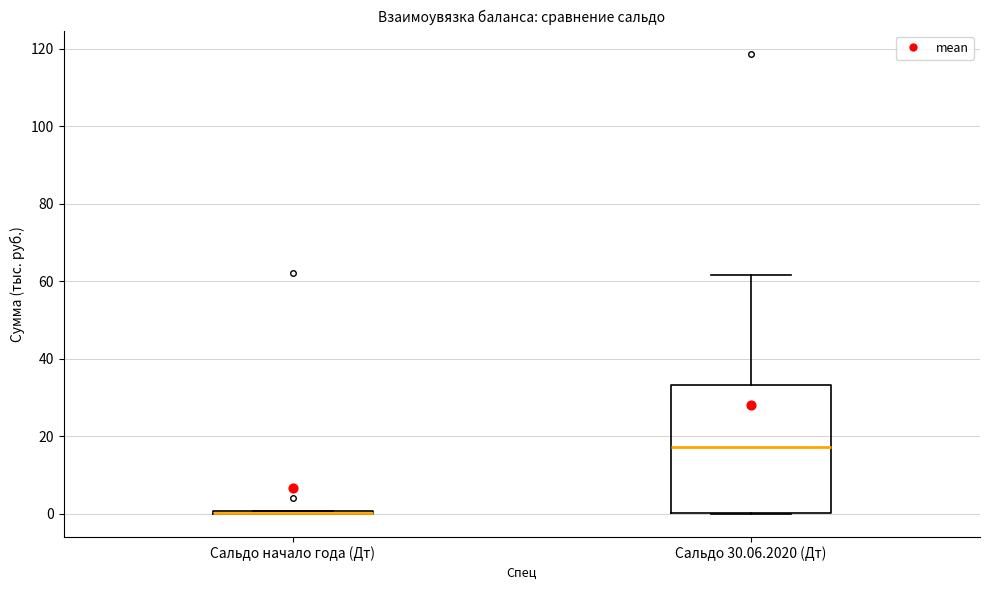

Comparing the boxes themselves (not the whiskers), which one is the tallest?

Сальдо 30.06.2020 (Дт)